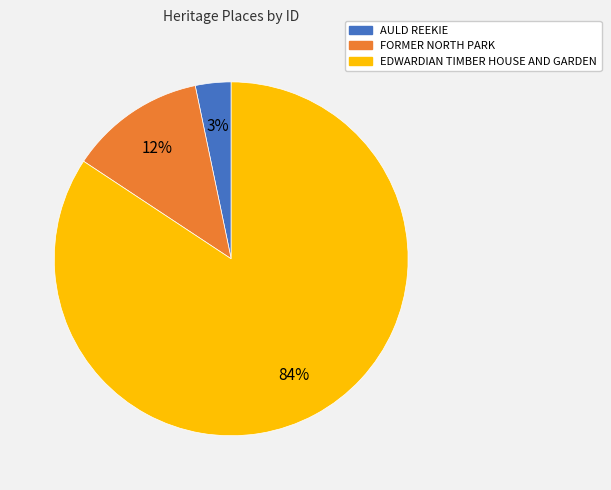

Between EDWARDIAN TIMBER HOUSE AND GARDEN and FORMER NORTH PARK, which is larger?

EDWARDIAN TIMBER HOUSE AND GARDEN